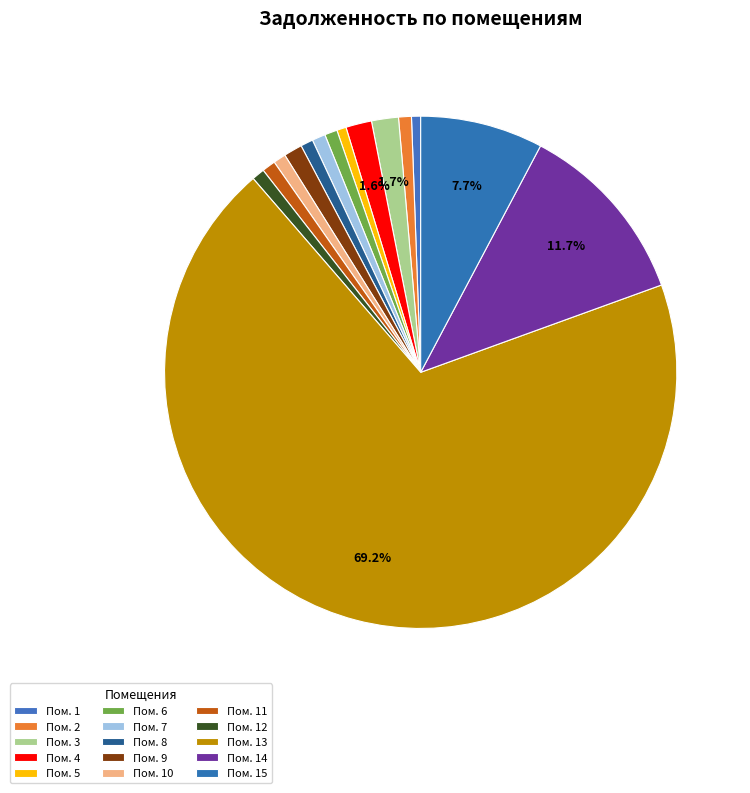

Count the number of slices in the pie.

15